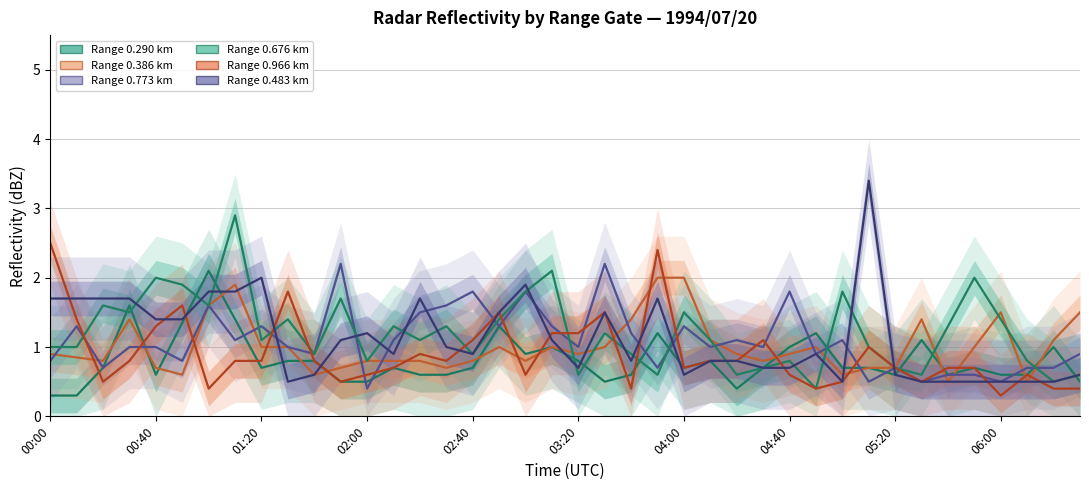

Is the value of Range 0.966 km at 10 greater than the value of Range 0.676 km at 01:20?

No